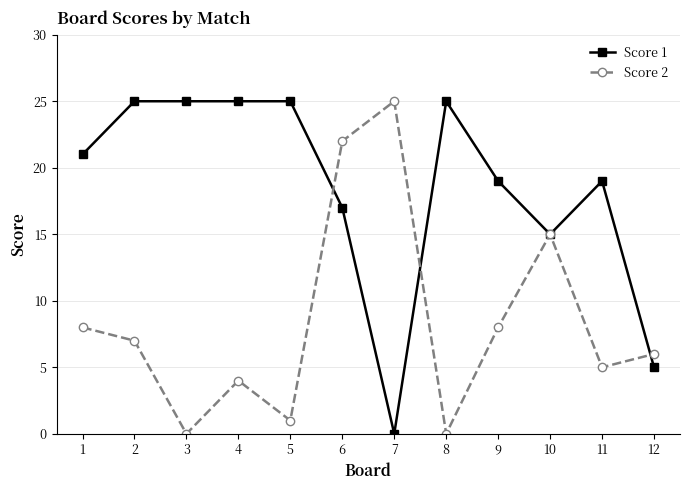

How many positive values does the Score 1 series have?

11